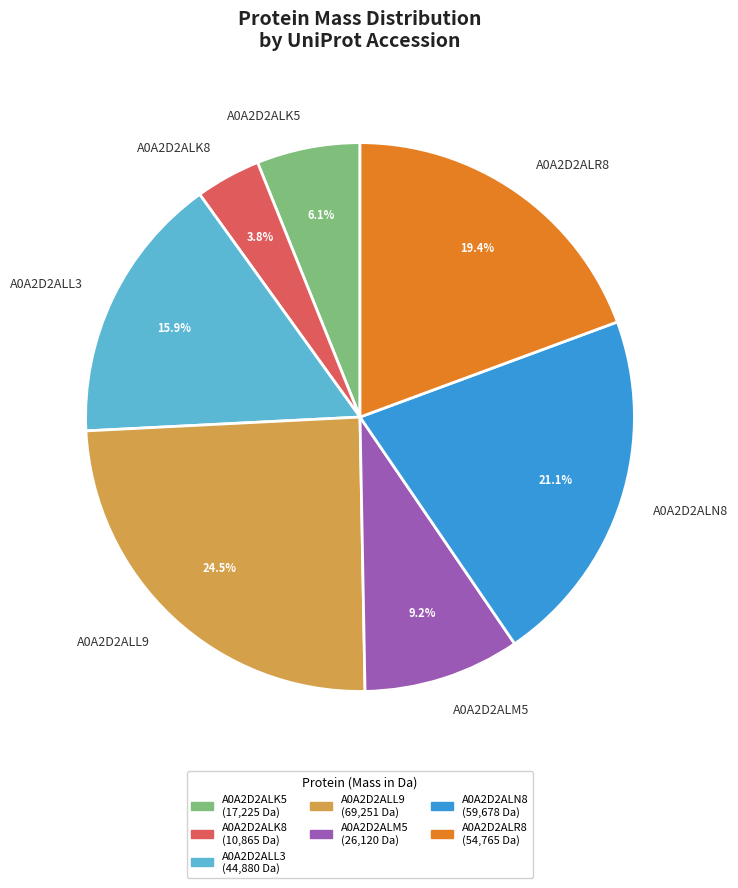

The A0A2D2ALK5 slice represents 1% of the pie. True or false?

False